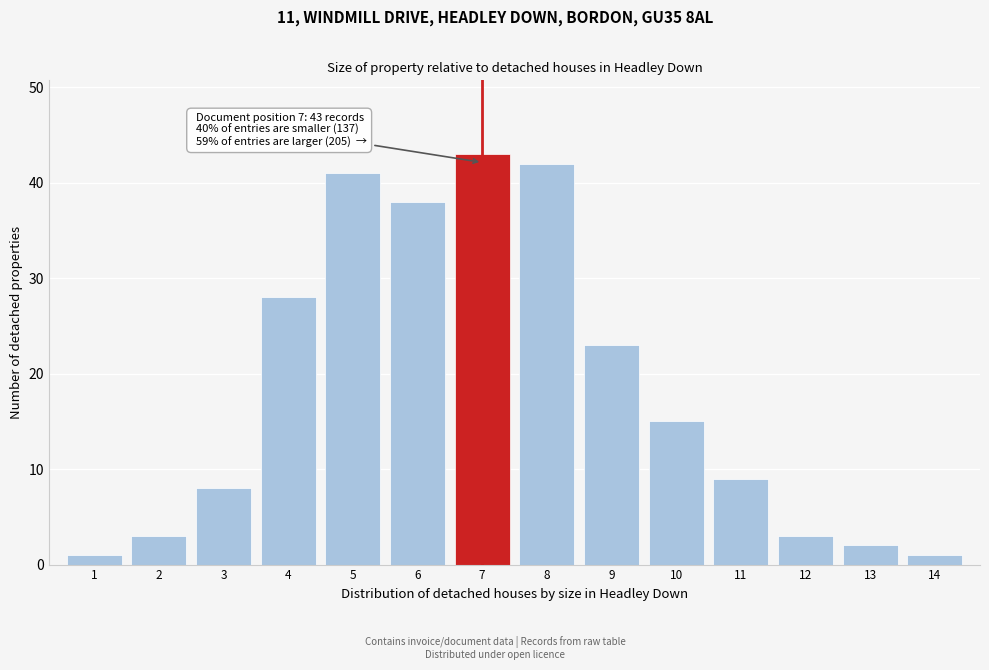

Reading left to right, what are all the values shown in this chart?

1=1	2=3	3=8	4=28	5=41	6=38	7=43	8=42	9=23	10=15	11=9	12=3	13=2	14=1